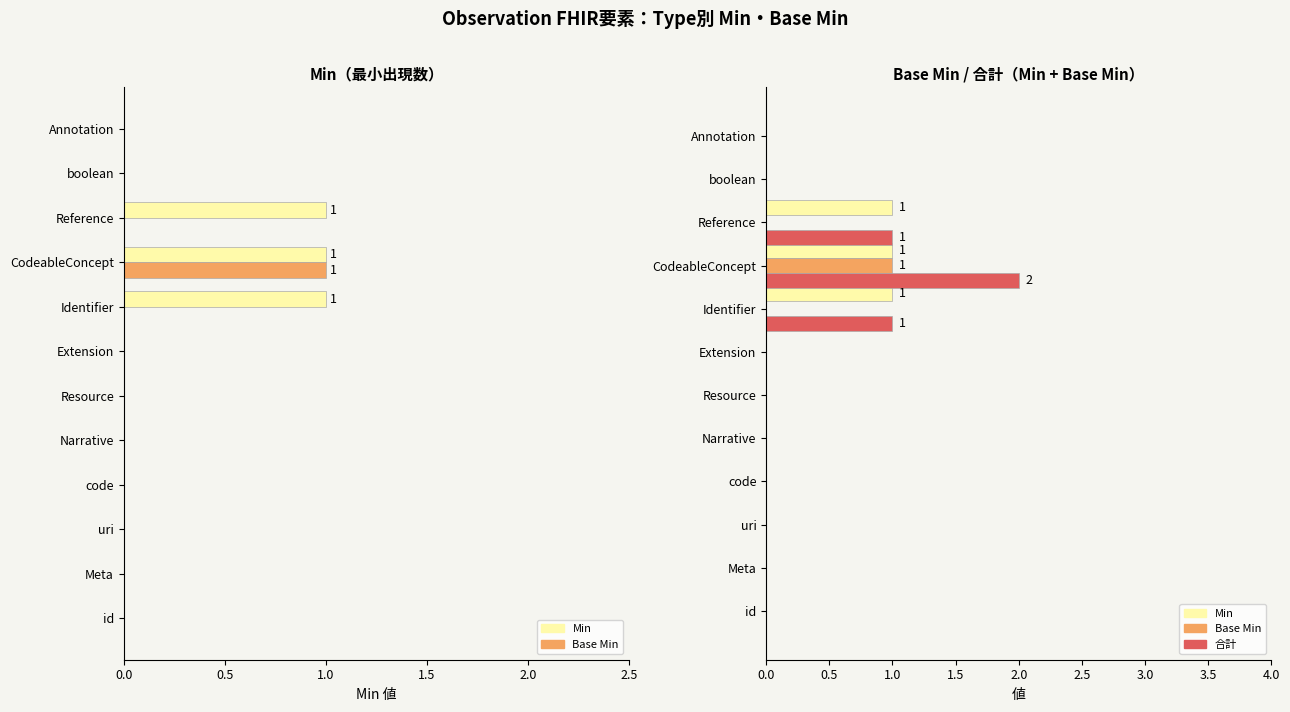

Rank the series at Resource from highest to lowest value.

Min, Base Min, 合計